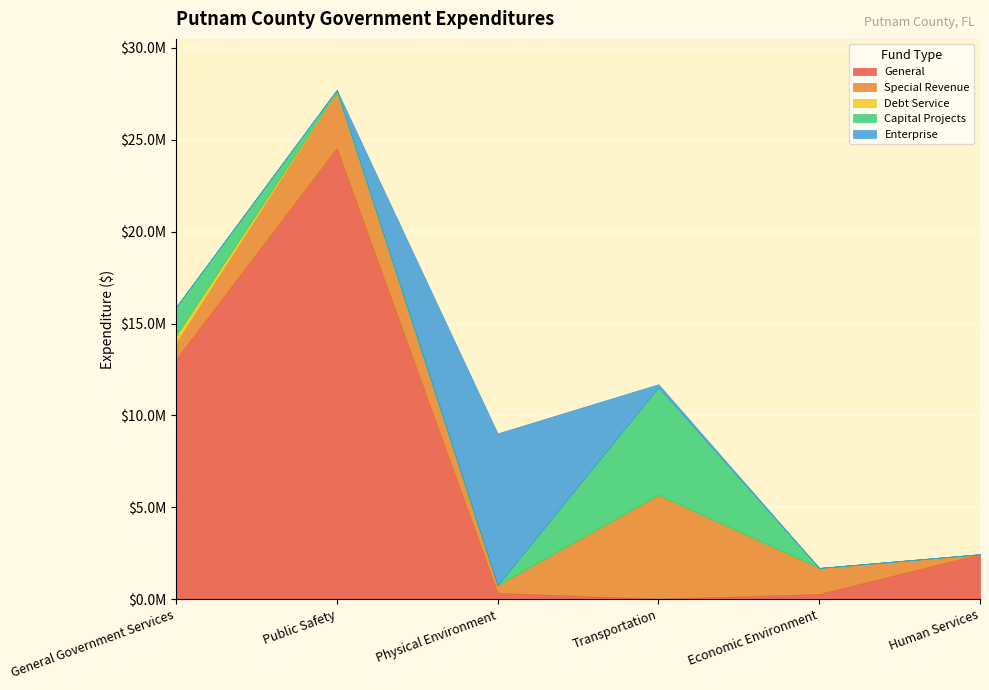

What is the sum of all Capital Projects values?

7542424